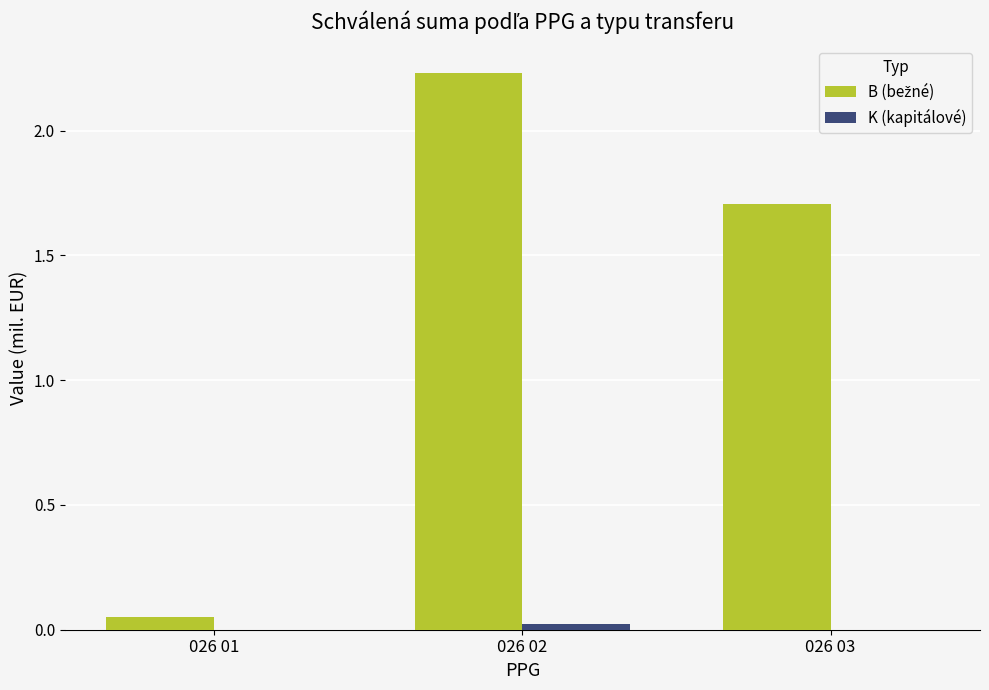

Which category has the highest value across all series?

026 02